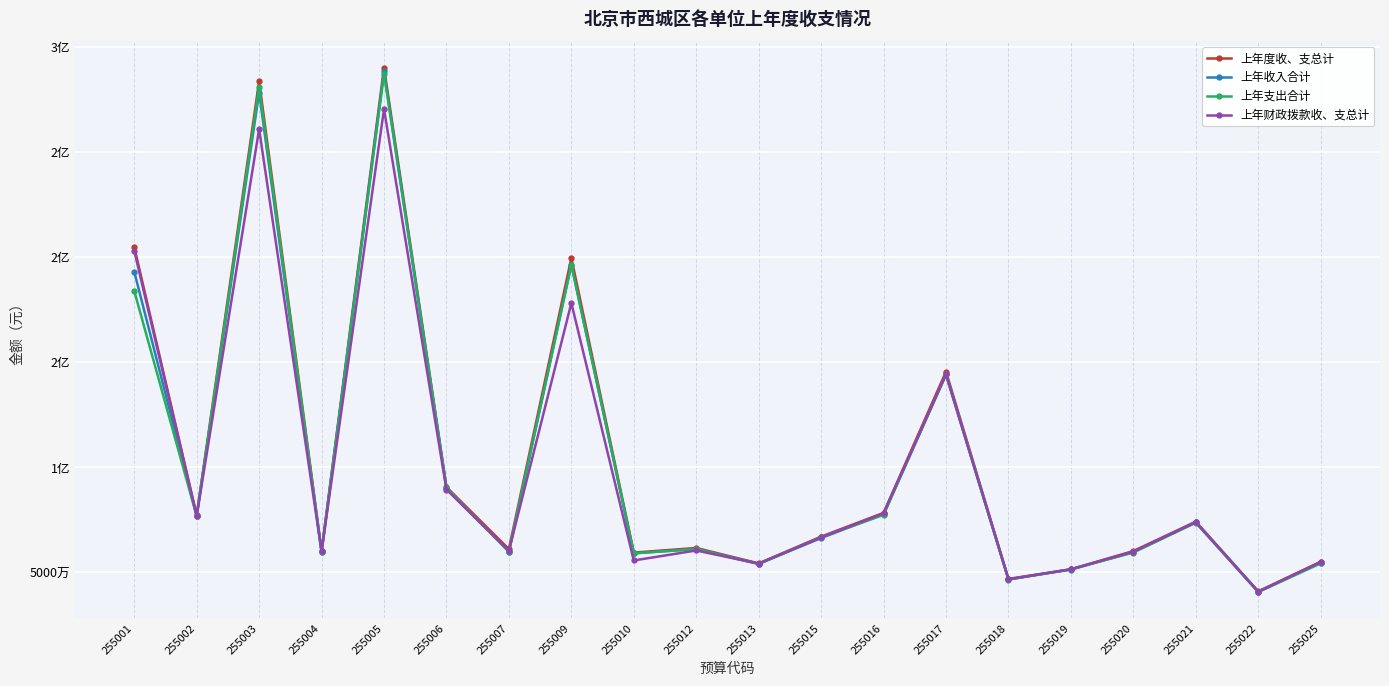

Which series changed the most between 255020 and 255021?

上年收入合计